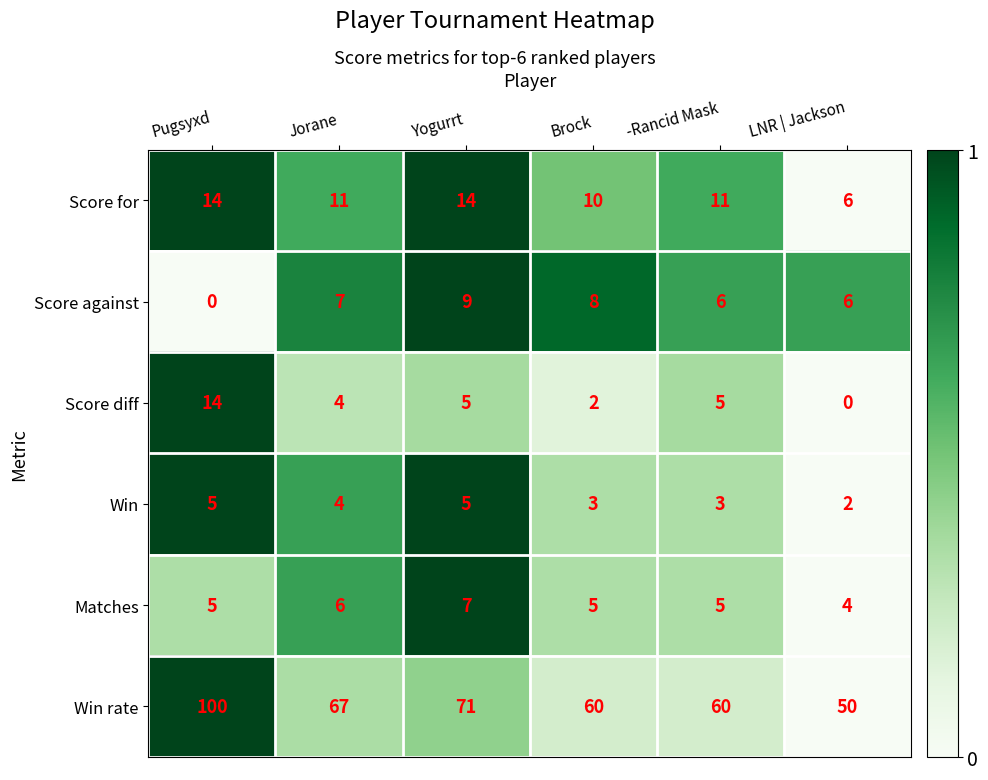

At how many categories does at least one series exceed 0?

6